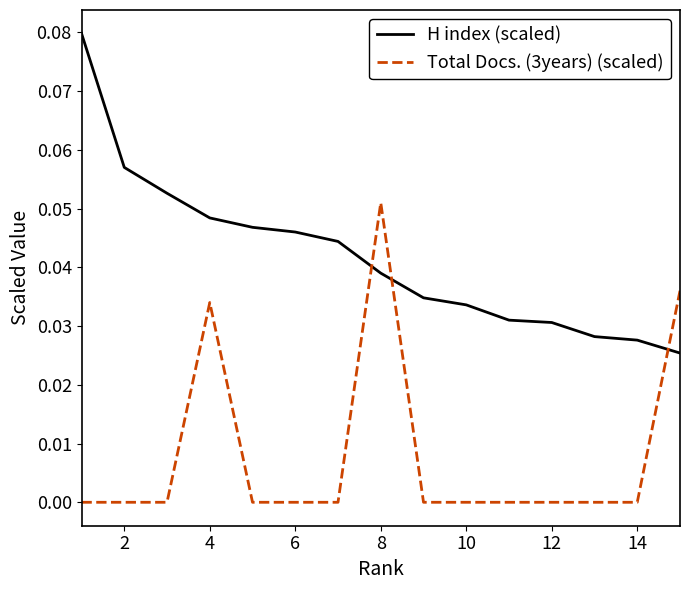

Count the H index (scaled) values in the range 0 to 1.

15